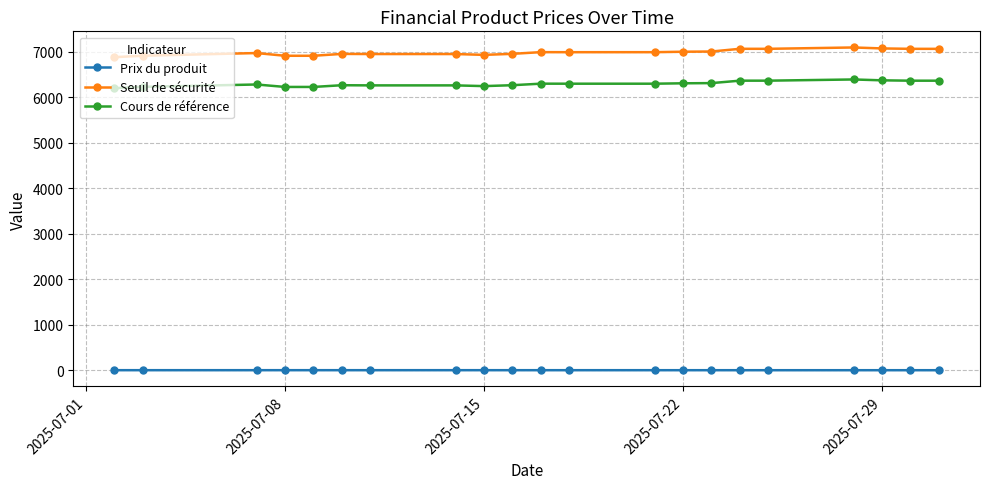

Rank the series by their maximum value, from lowest to highest.

Prix du produit, Cours de référence, Seuil de sécurité